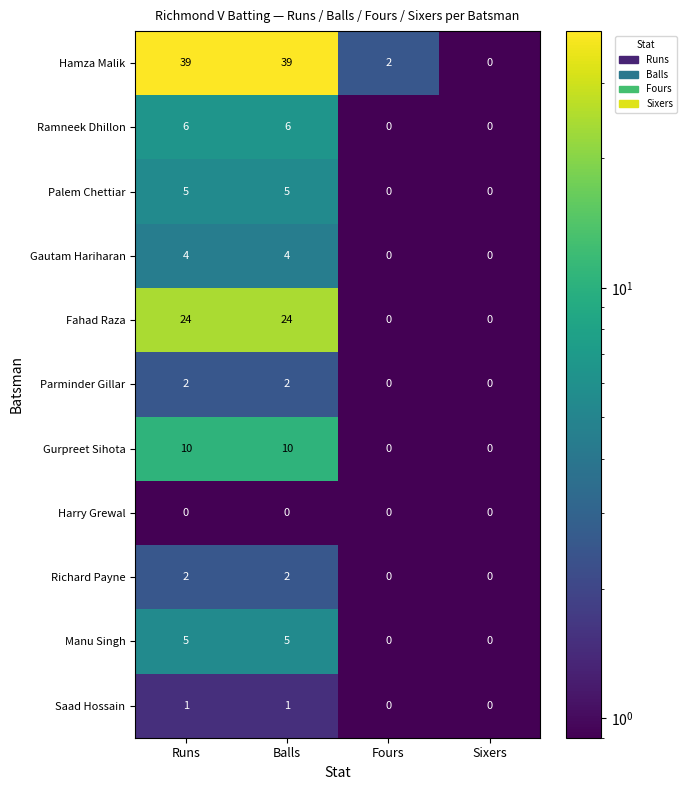

What is the sum of the Gautam Hariharan values at Balls and Sixers?

4